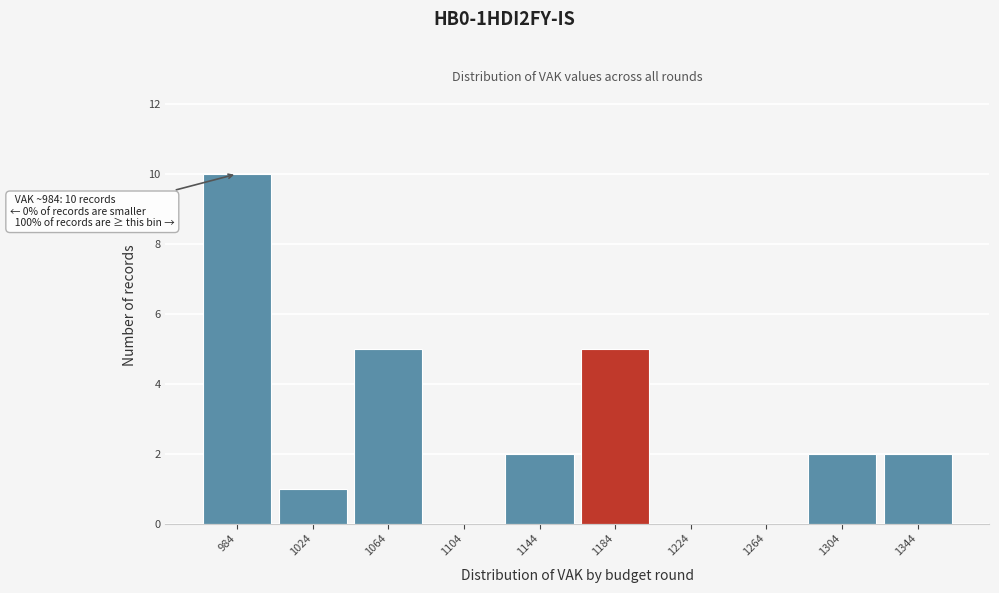

Over which range of the x-axis is the bar tallest?

964 to 1004